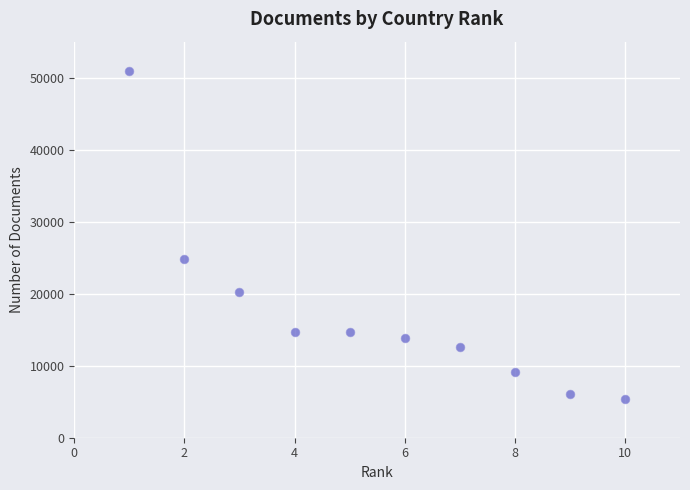

What Y value in the scatter plot is closest to 28141?

24882